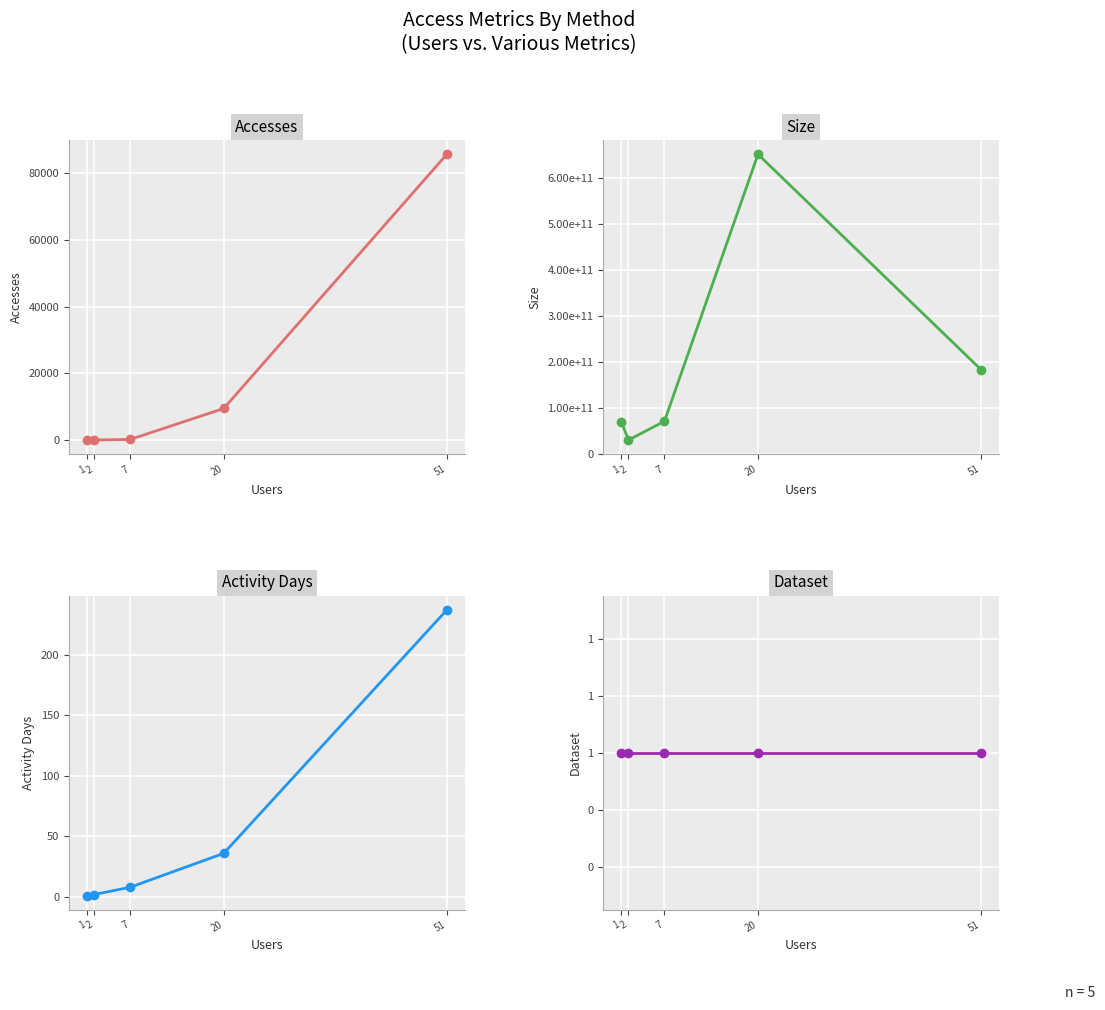

Is this an area chart (filled region under the line)?

No